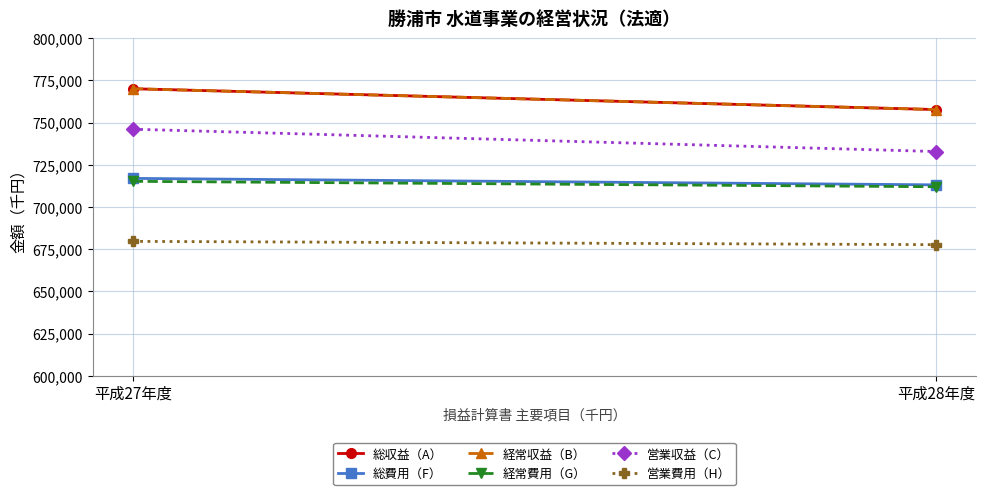

The value of 営業収益（C） at 平成27年度 is 746126. True or false?

True